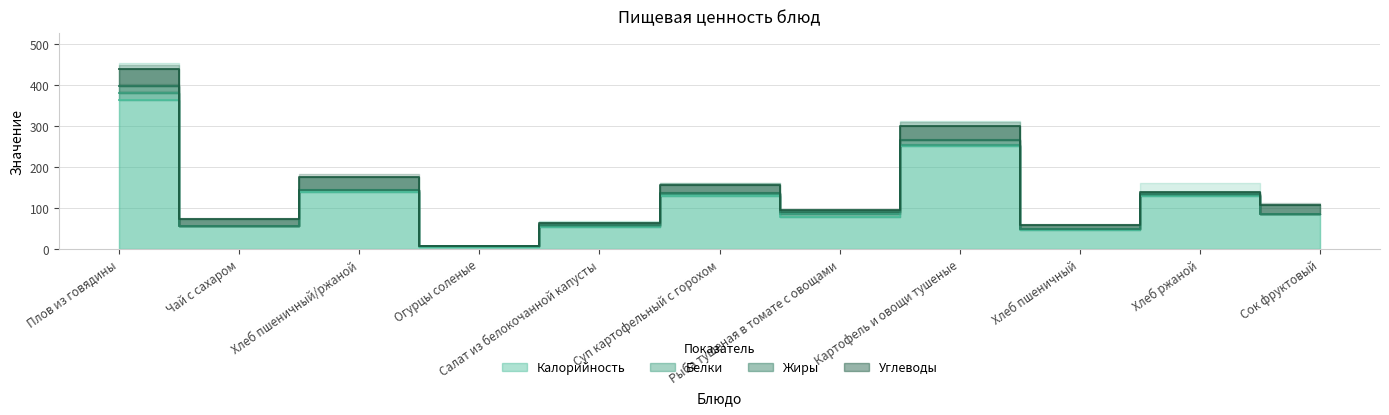

What is the difference between the maximum and second lowest values in the Калорийность series?

315